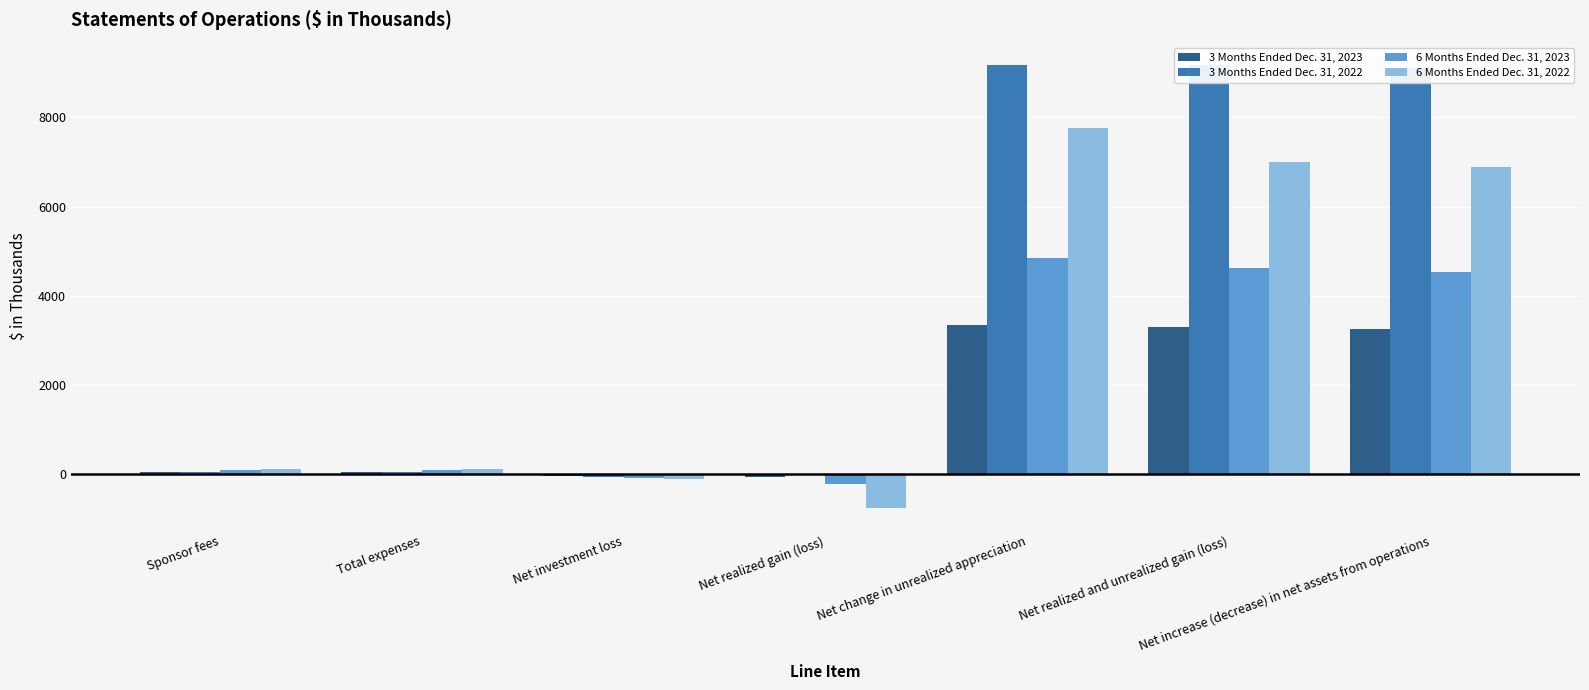

The 6 Months Ended Dec. 31, 2022 series shows 6884 at Net increase (decrease) in net assets from operations. True or false?

True